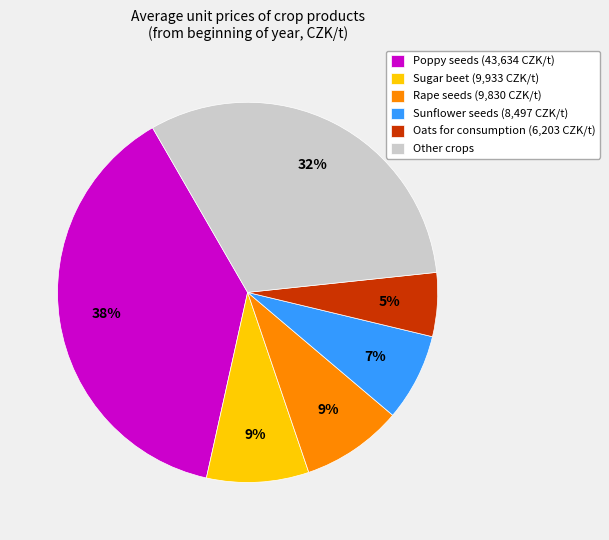

To the nearest percent, what is the difference between the largest and smallest slice percentages?

33%